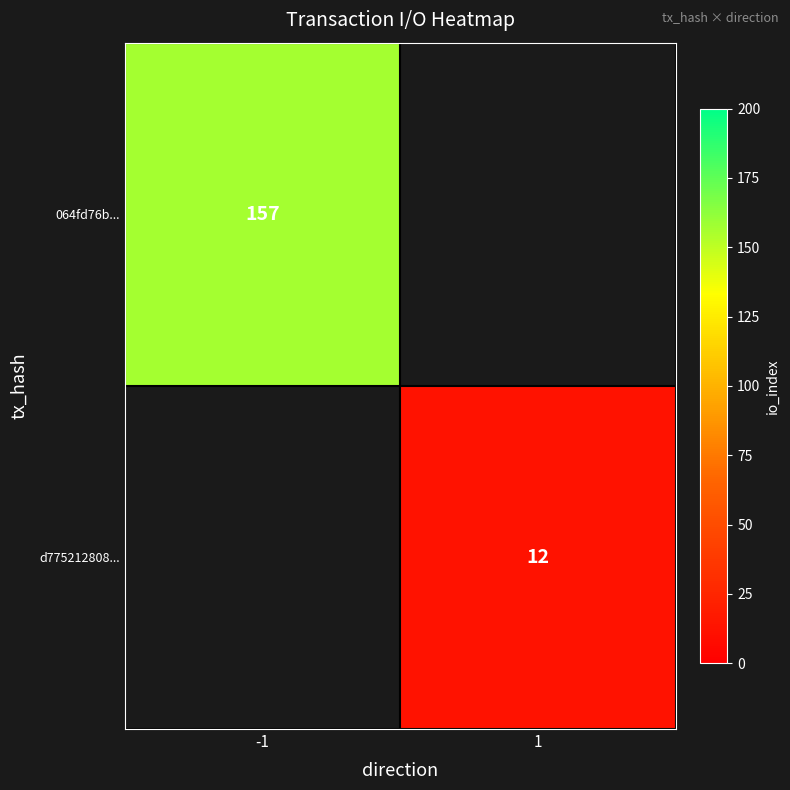

At which category does the chart reach its minimum across all series?

1